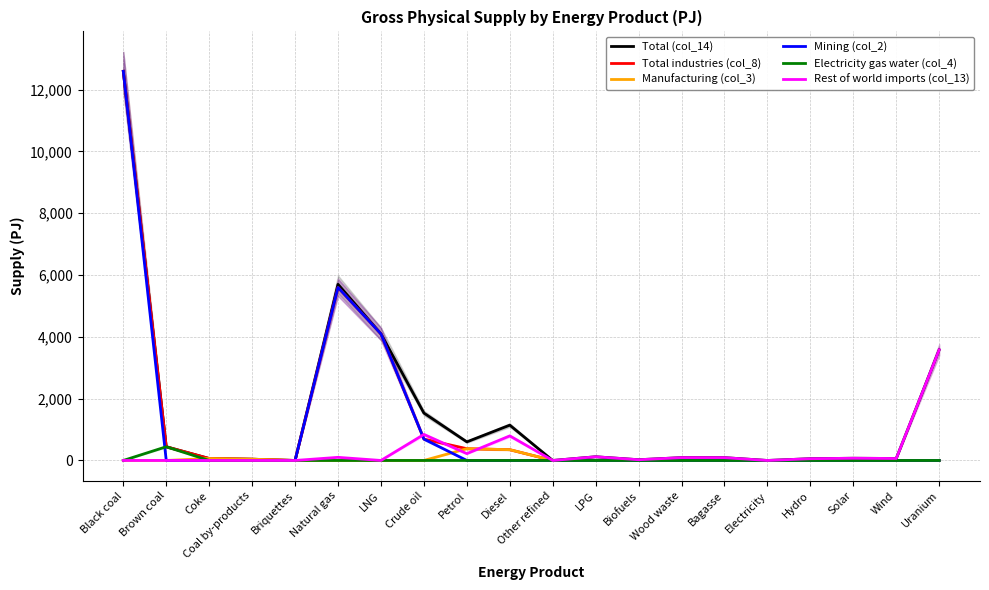

Reading right to left, what are all the values shown in this chart?

Total (col_14): 3580	64	72	57	0	91	92	24	120	0	1143	602	1534	4096	5700	0	41	63	444	12594
Total industries (col_8): 0	0	0	0	0	0	0	0	0	0	349	381	692	4096	5599	0	41	63	444	12594
Manufacturing (col_3): 0	0	0	0	0	0	0	0	0	0	349	381	0	0	0	0	41	63	0	0
Mining (col_2): 0	0	0	0	0	0	0	0	0	0	0	0	692	4096	5599	0	0	0	0	12594
Electricity gas water (col_4): 0	0	0	0	0	0	0	0	0	0	0	0	0	0	0	0	0	0	444	0
Rest of world imports (col_13): 3580	64	72	57	0	91	92	24	120	0	795	221	842	0	101	0	0	0	0	0